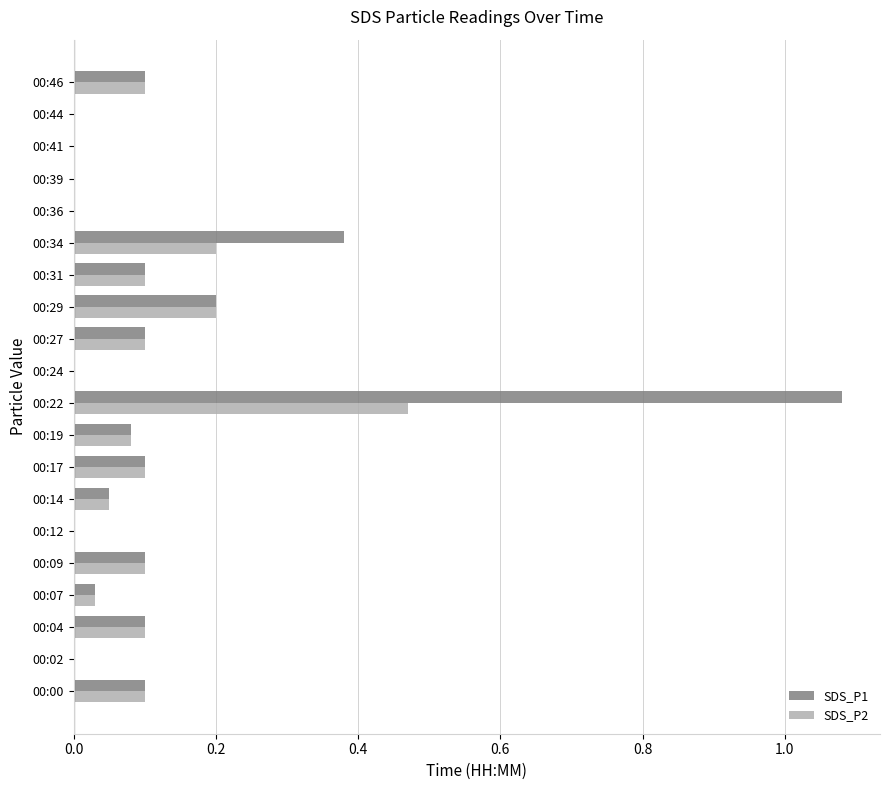

Is the value of SDS_P1 at 00:14 greater than the value of SDS_P2 at 00:04?

No